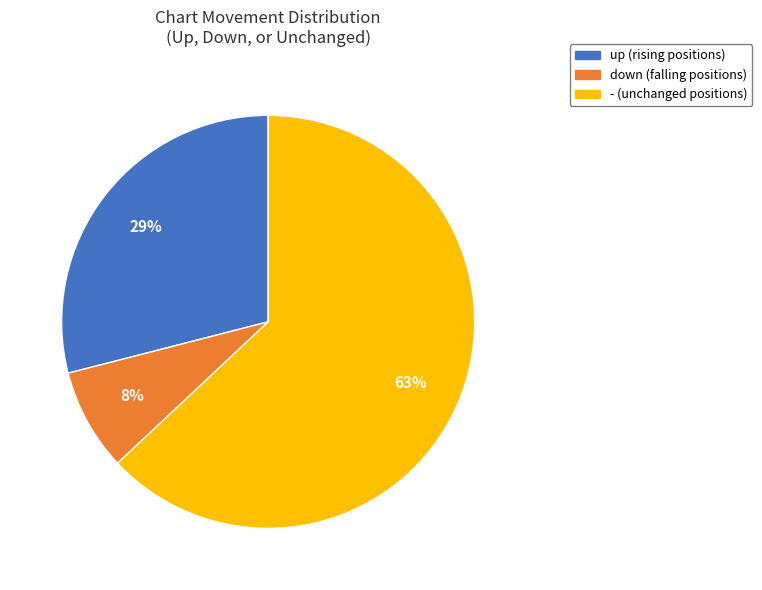

What percentage is the - slice, to the nearest percent?

63%